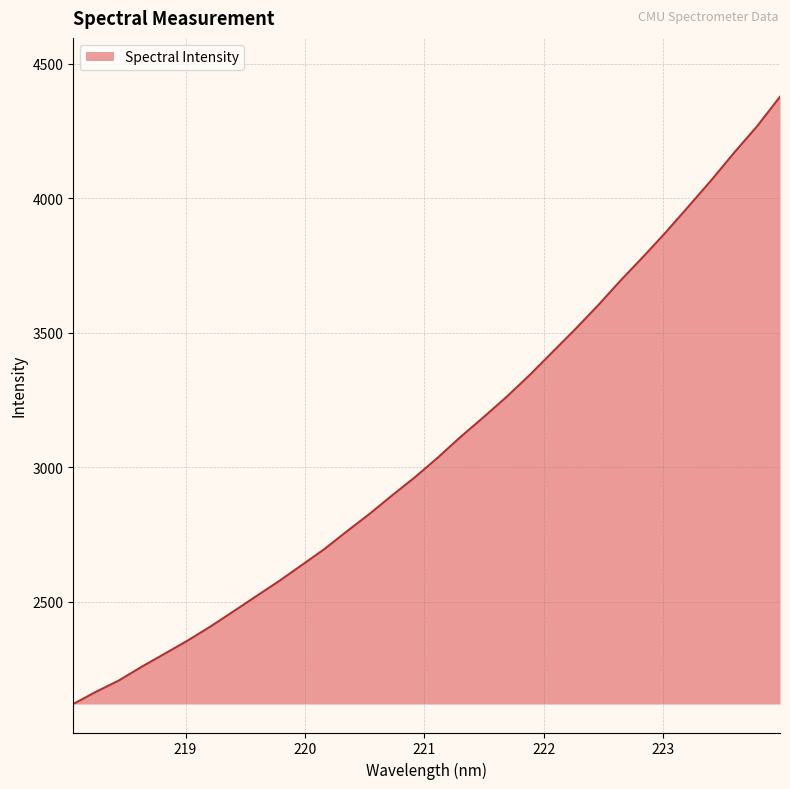

Does the chart have visible grid lines?

Yes